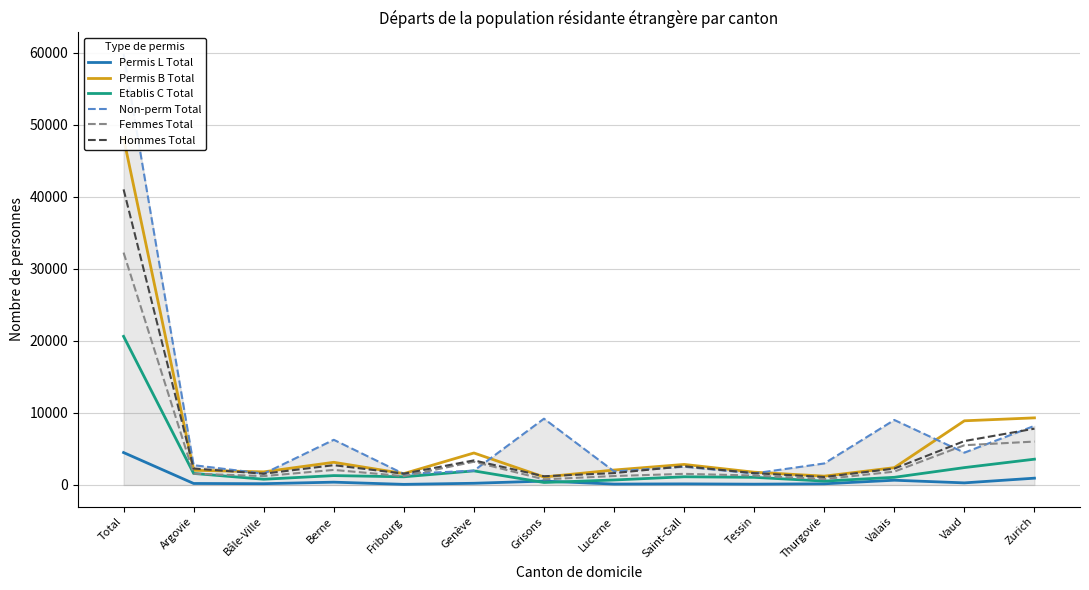

What is the sum of all Femmes Total values?

60682